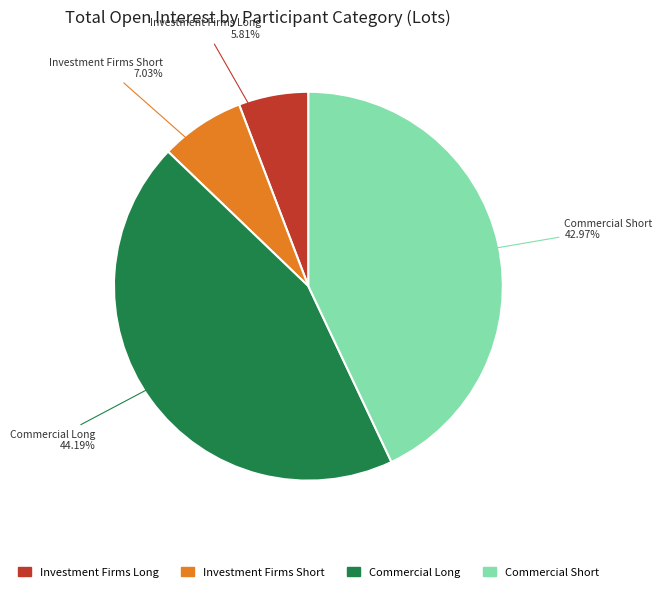

Is there any slice that represents more than half of the pie?

No